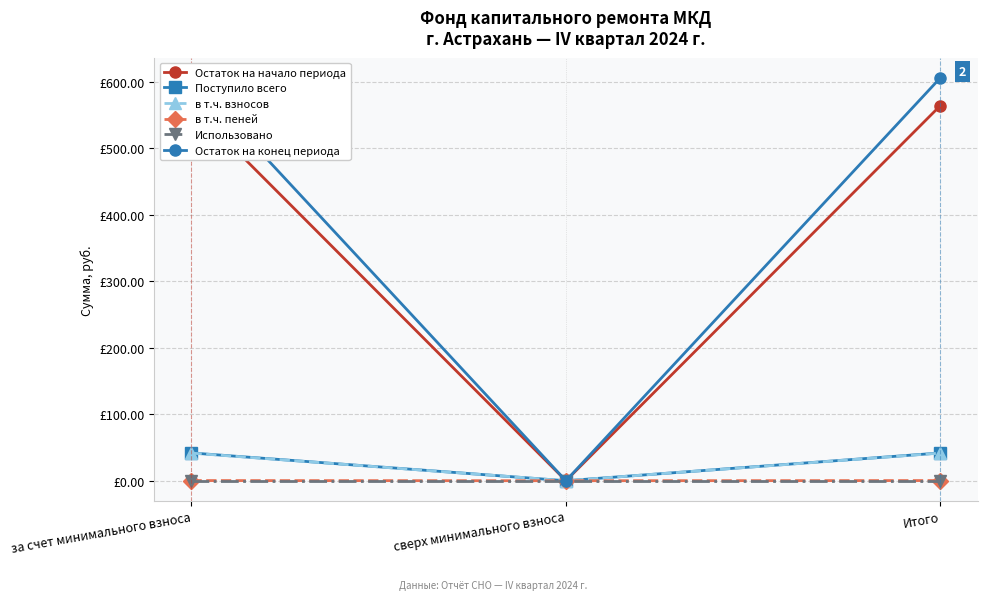

The value of Остаток на конец периода at сверх минимального взноса is 0.0. True or false?

True